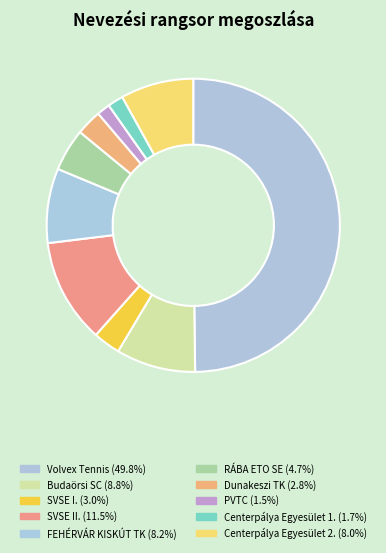

Rank the categories by value from highest to lowest.

Volvex Tennis, SVSE II., Budaörsi SC, FEHÉRVÁR KISKÚT TK, Centerpálya Egyesület 2., RÁBA ETO SE, SVSE I., Dunakeszi TK, Centerpálya Egyesület 1., PVTC